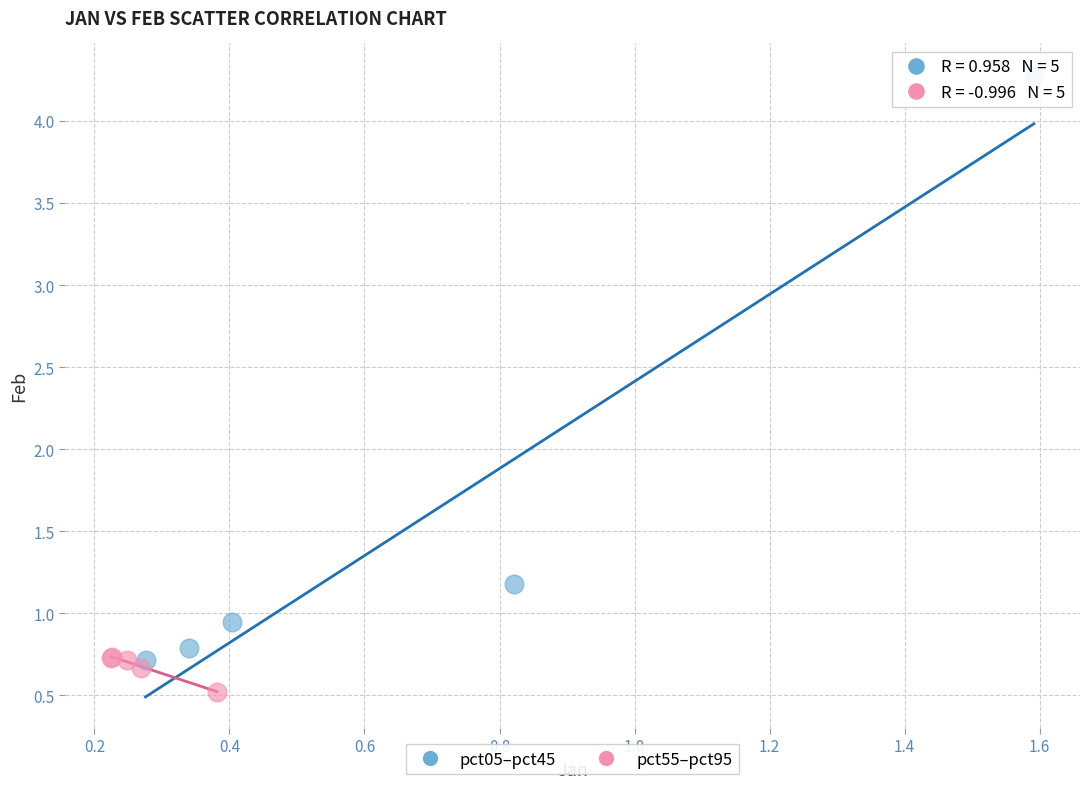

What are all the series names shown in the legend?

pct05–pct45, pct55–pct95